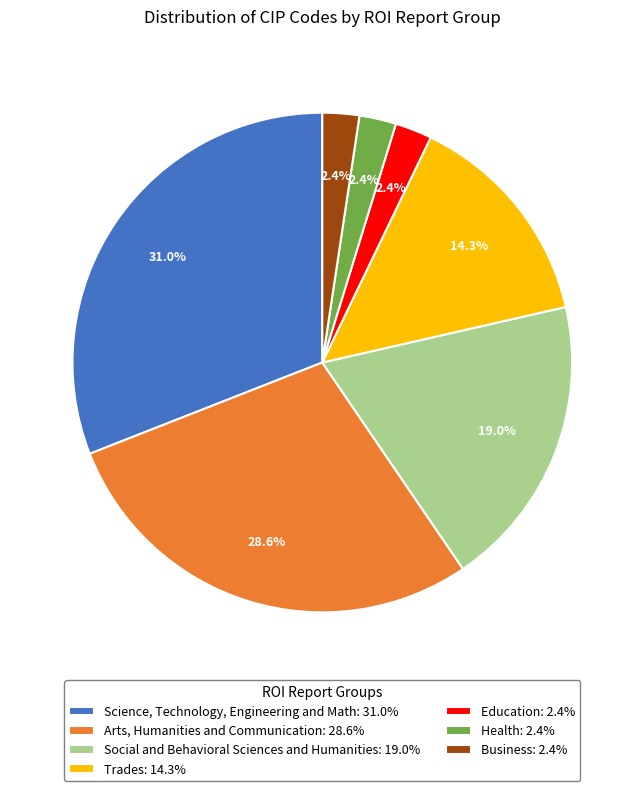

To the nearest percent, what percentage of the pie is Science, Technology, Engineering and Math?

31%